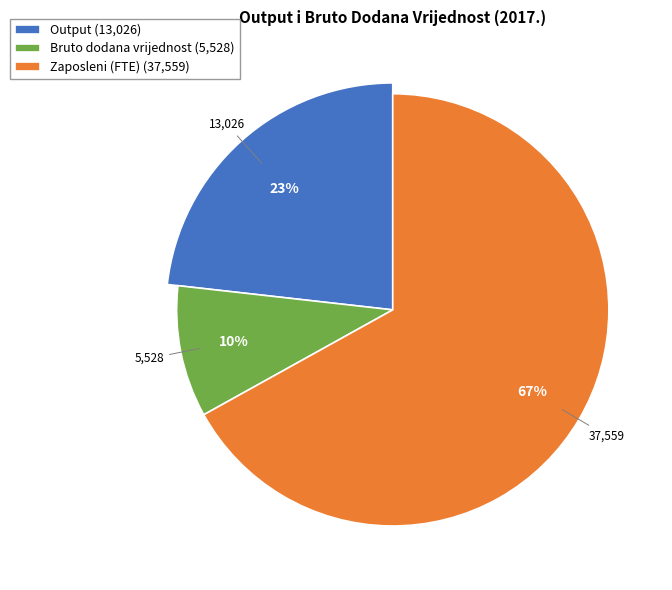

True or false: Bruto dodana vrijednost accounts for 10% of the total.

True